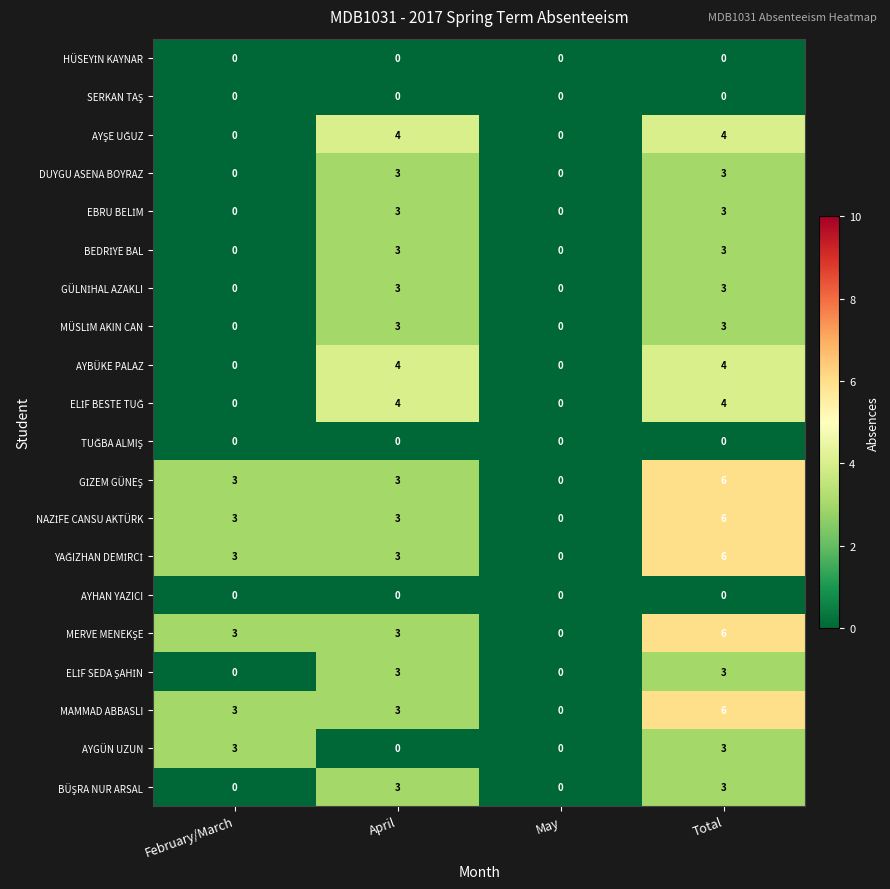

At which category is the sum across all series the highest?

Total